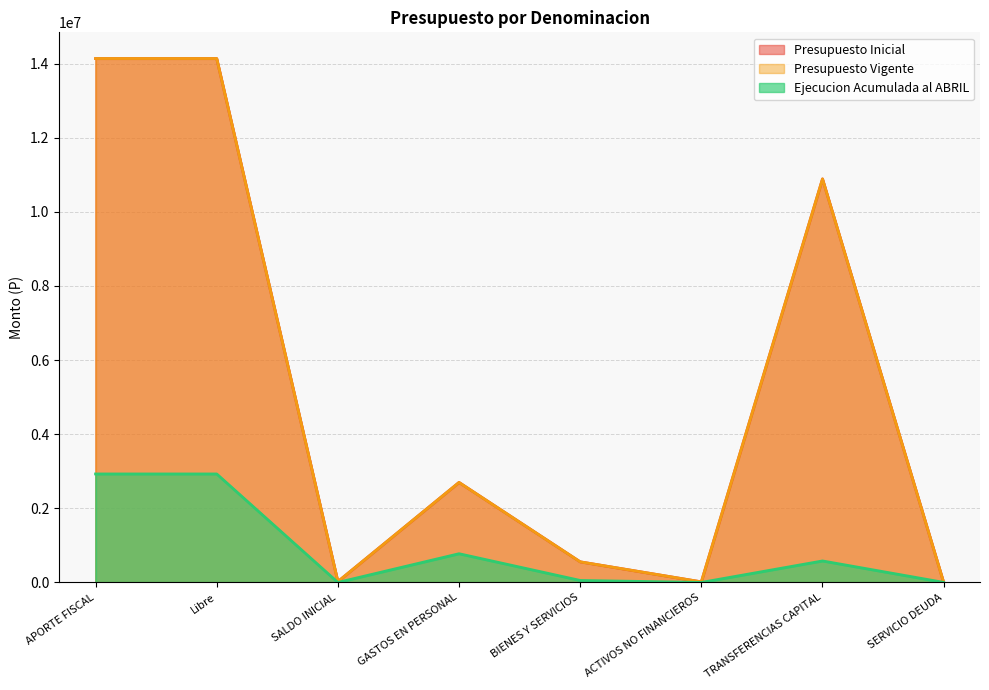

After their last crossing, which series has the higher values: Presupuesto Inicial or Ejecucion Acumulada al ABRIL?

Ejecucion Acumulada al ABRIL